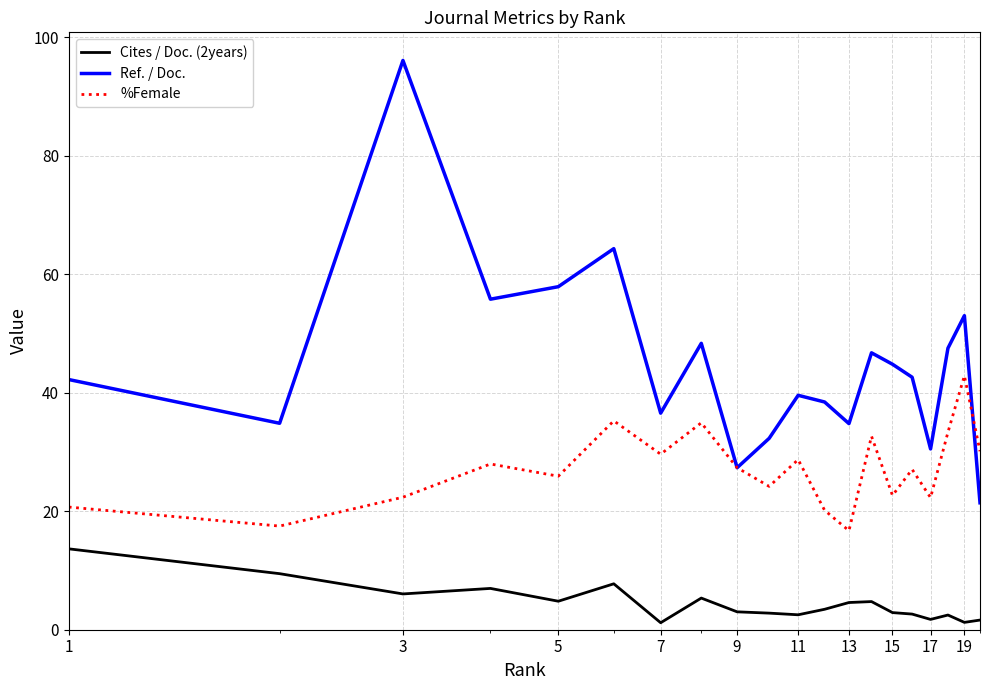

What are all the series names shown in the legend?

Cites / Doc. (2years), Ref. / Doc., %Female